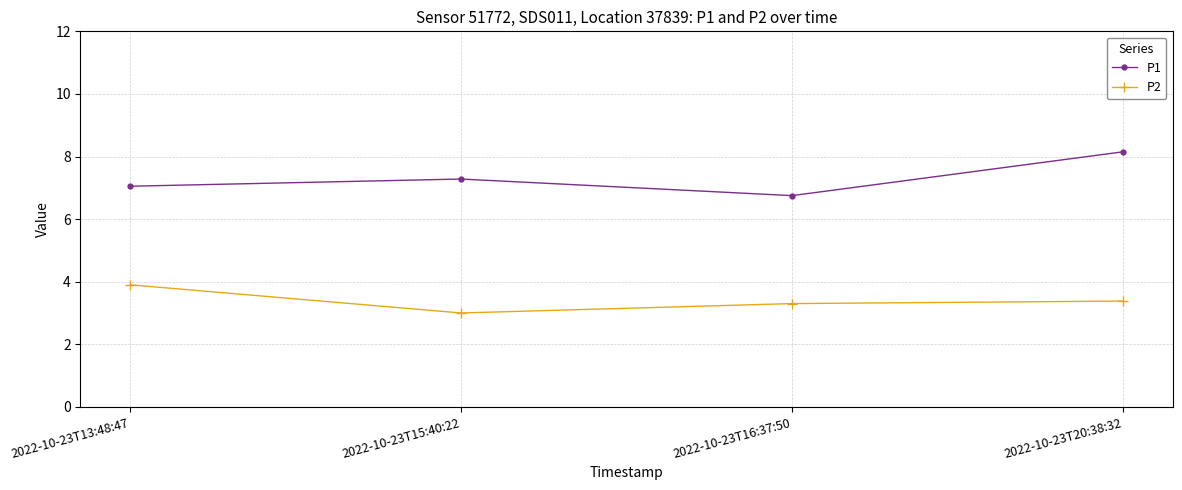

Where is the first local maximum for P1?

2022-10-23T15:40:22